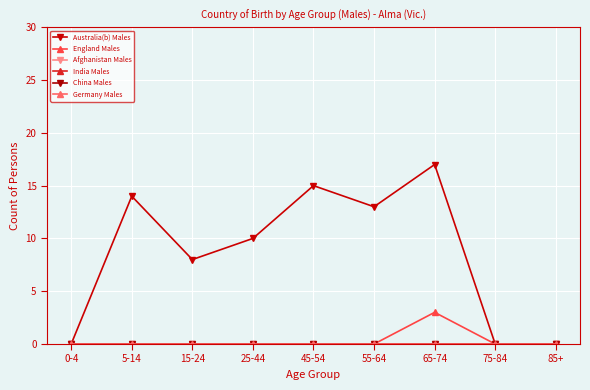

Between 55-64 and 65-74, which series saw the biggest shift?

Australia(b) Males